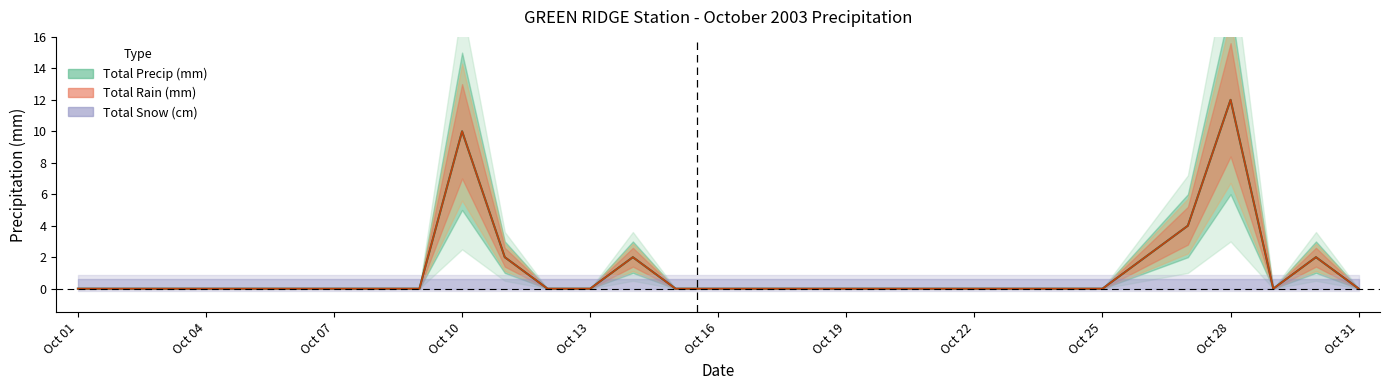

Which series has the largest total across all categories?

total_rain